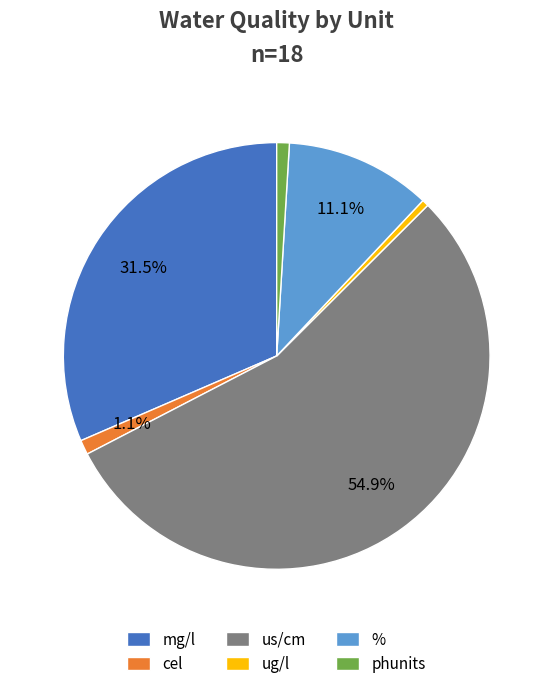

Is the sum of us/cm and phunits greater than half?

Yes